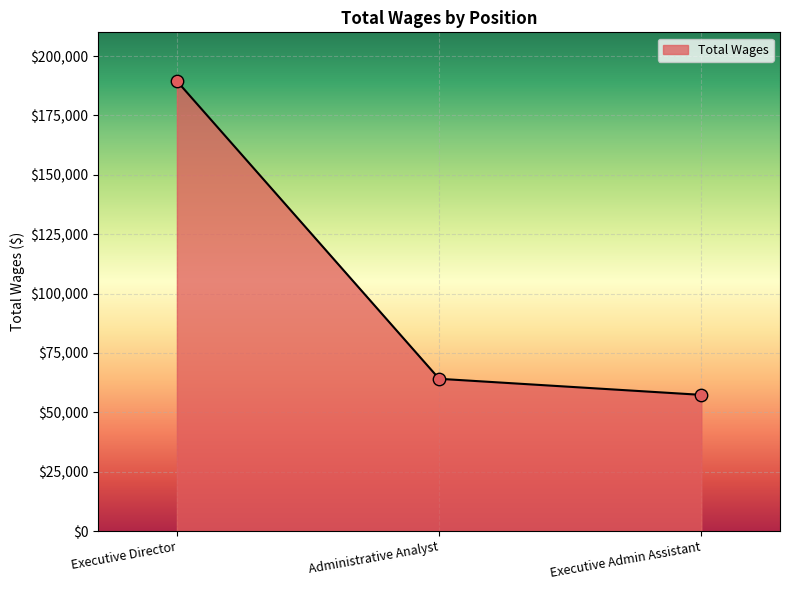

Approximately how many times larger is the value at Administrative Analyst compared to Executive Director?

0.3